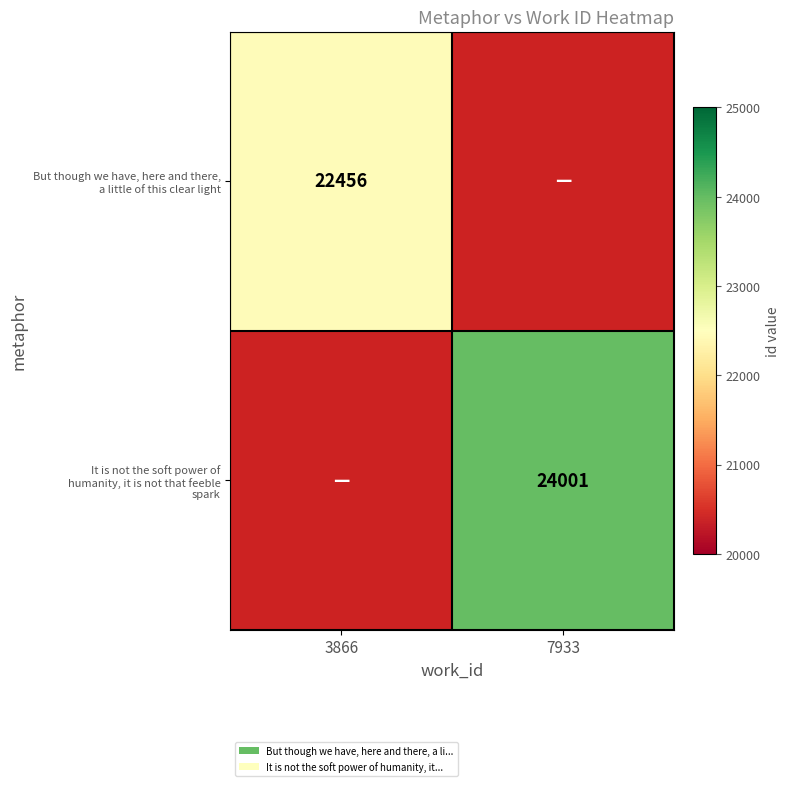

What is the difference between the It is not the soft power of humanity, it is not that feeble spark values at 7933 and 3866?

24001